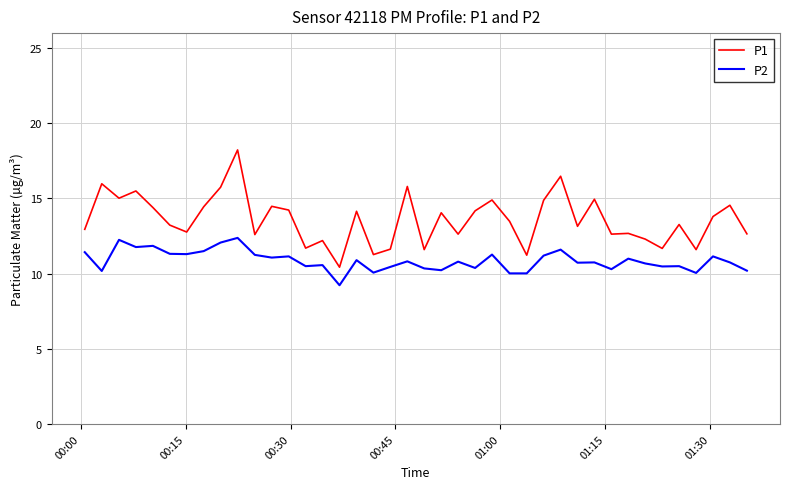

List the series in order of their peak value, lowest first.

P2, P1